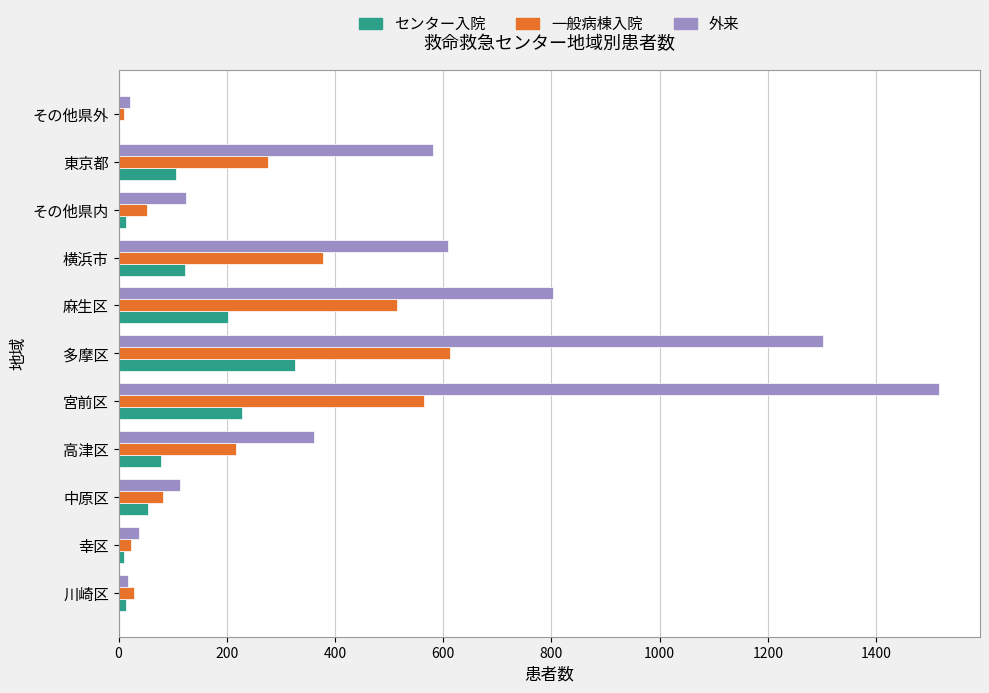

What is the approximate value of 一般病棟入院 at 麻生区?

515